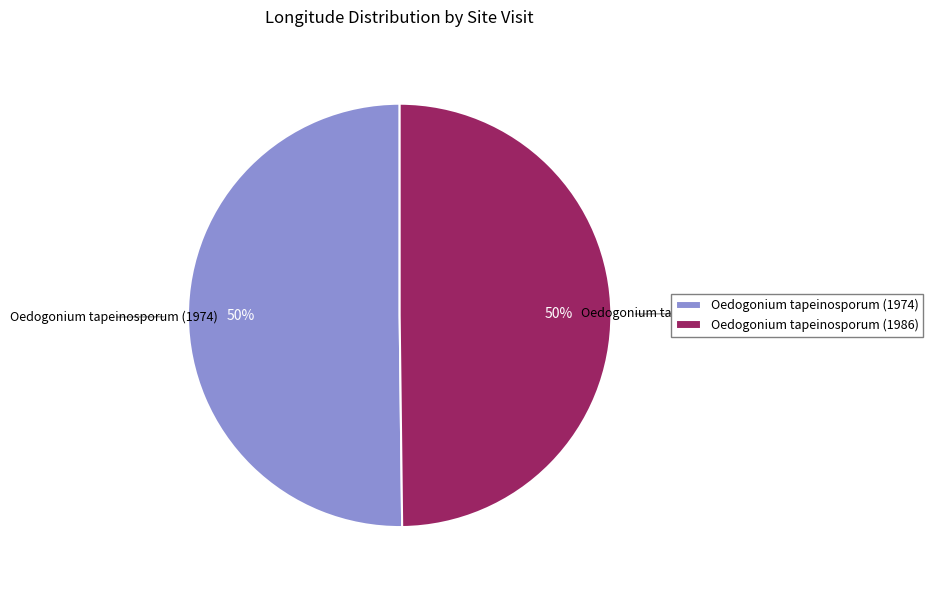

Is the sum of Oedogonium tapeinosporum (1974) and Oedogonium tapeinosporum (1986) greater than half?

Yes